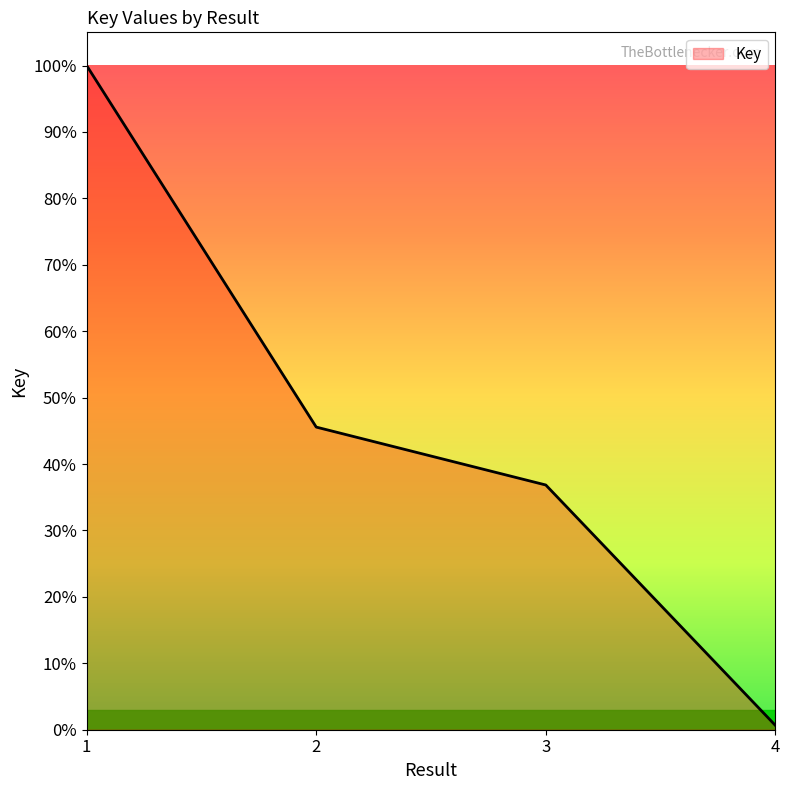

Which has a higher value, 4 or 2?

2